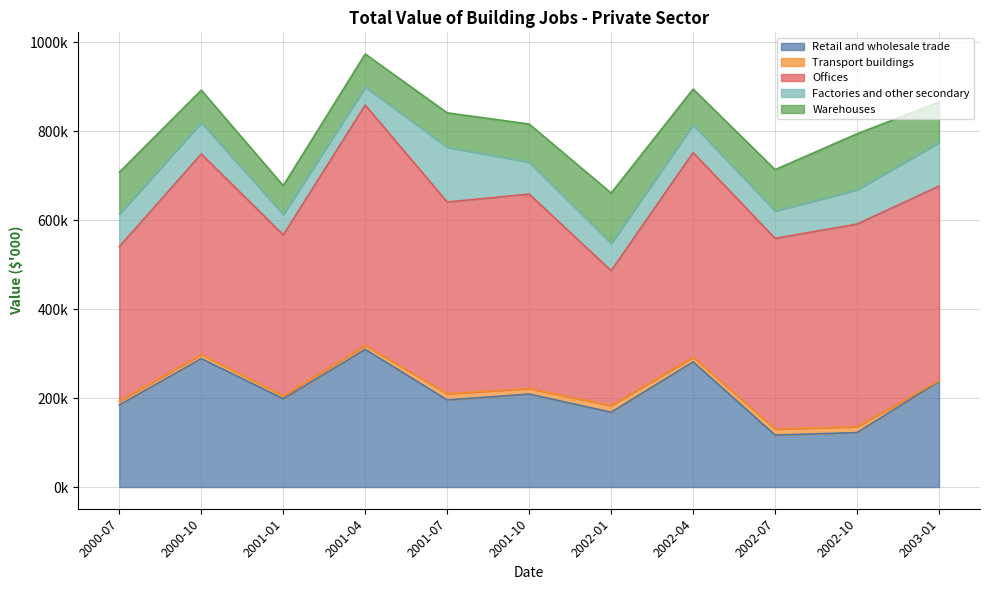

Rank the series by their maximum value, from lowest to highest.

Transport buildings, Factories and other secondary, Warehouses, Retail and wholesale trade, Offices